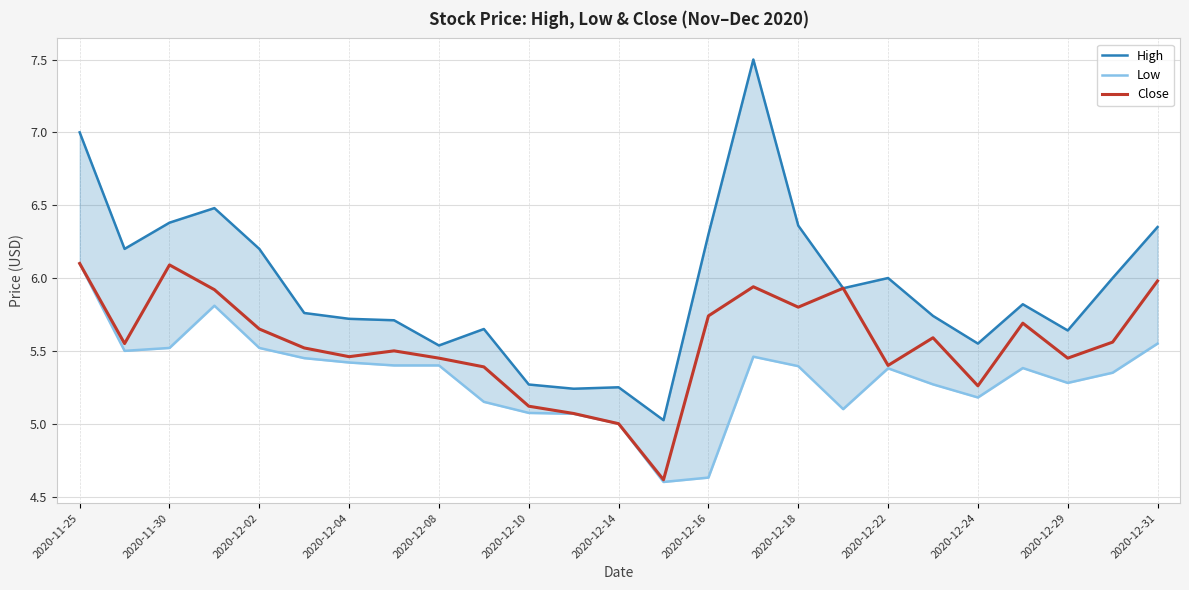

What is the value of the High point at the 16th from the left?

7.5